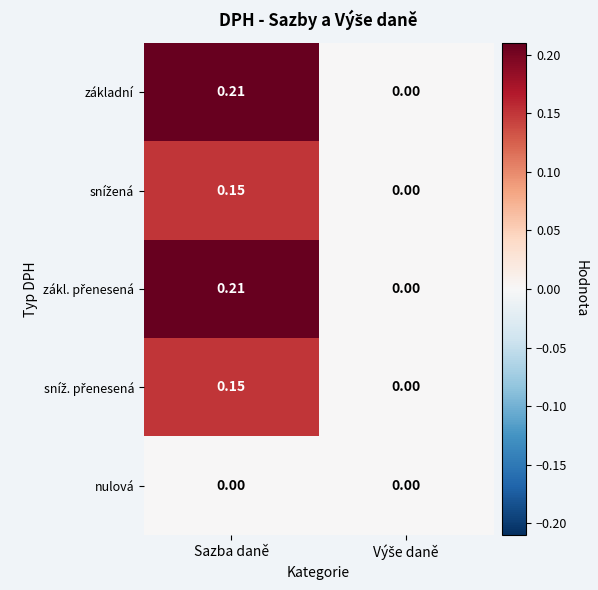

At which category is the sum across all series the highest?

Sazba daně